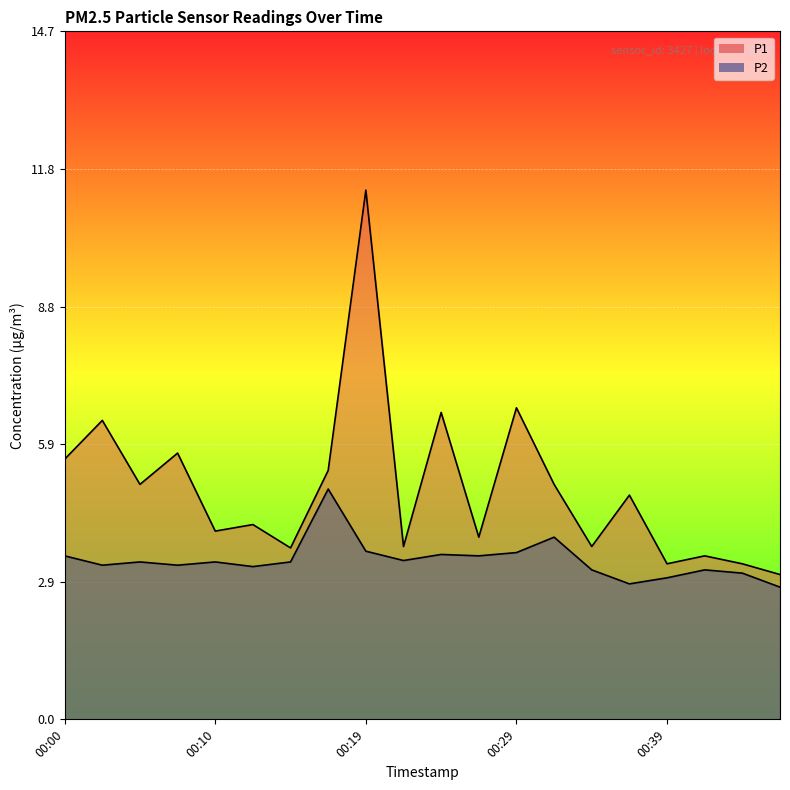

What is the difference between the maximum and minimum values in the P2 series?

2.1